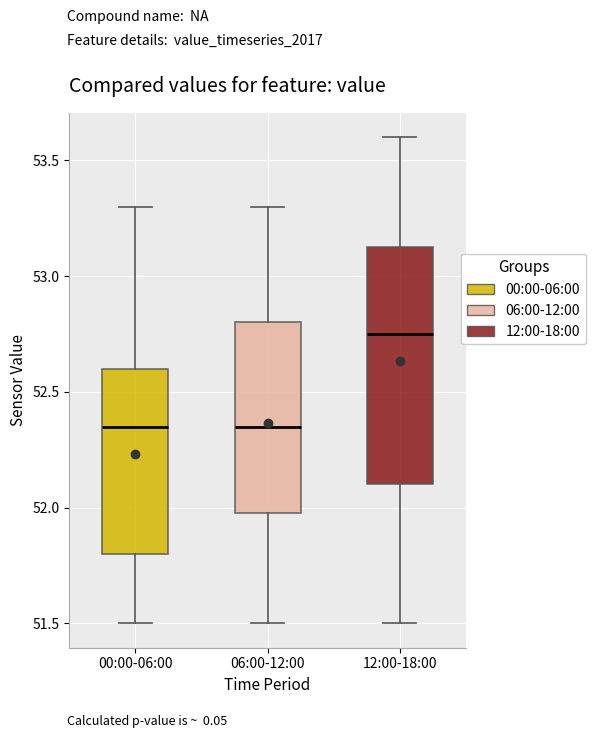

Which box has the highest median line?

12:00-18:00